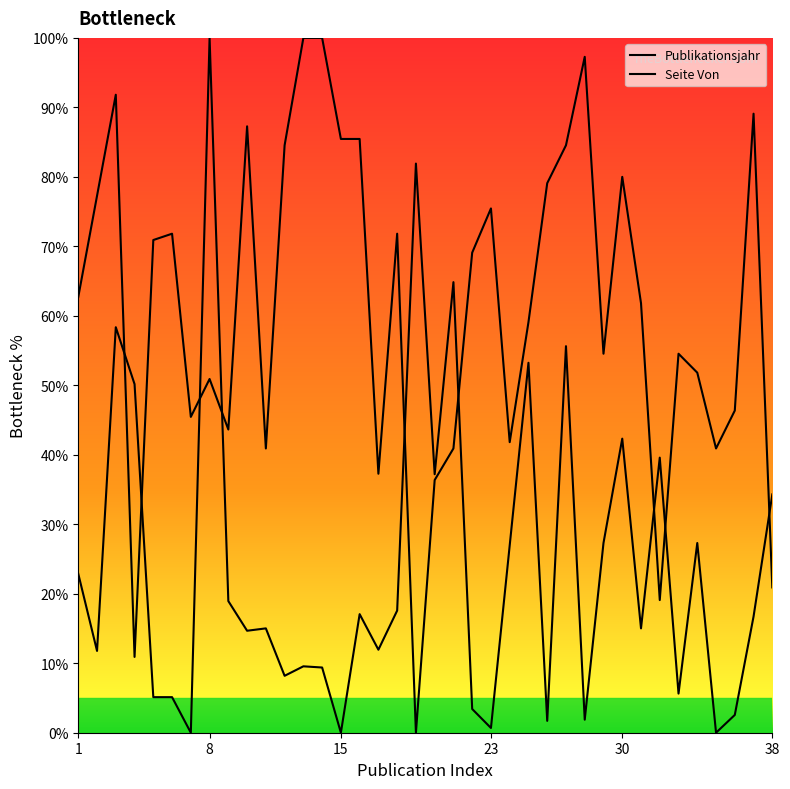

Does the chart display data point markers on the line(s)?

No